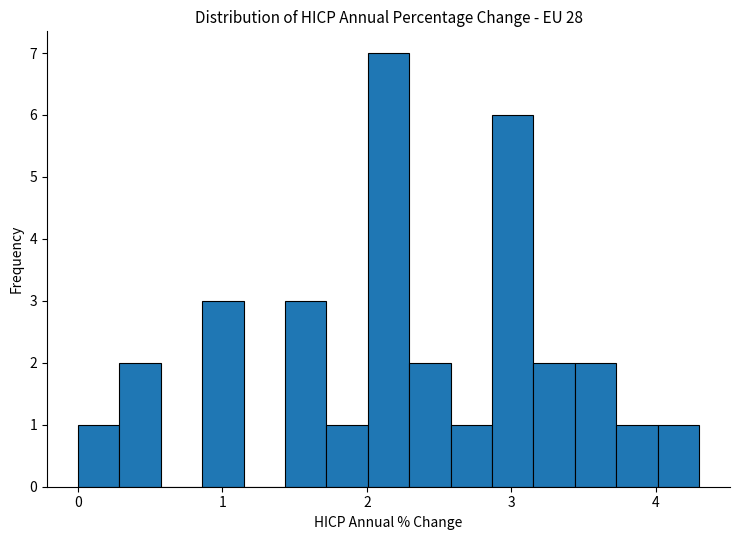

Read against the x-axis, roughly where is the centre of the tallest bar?

2.2